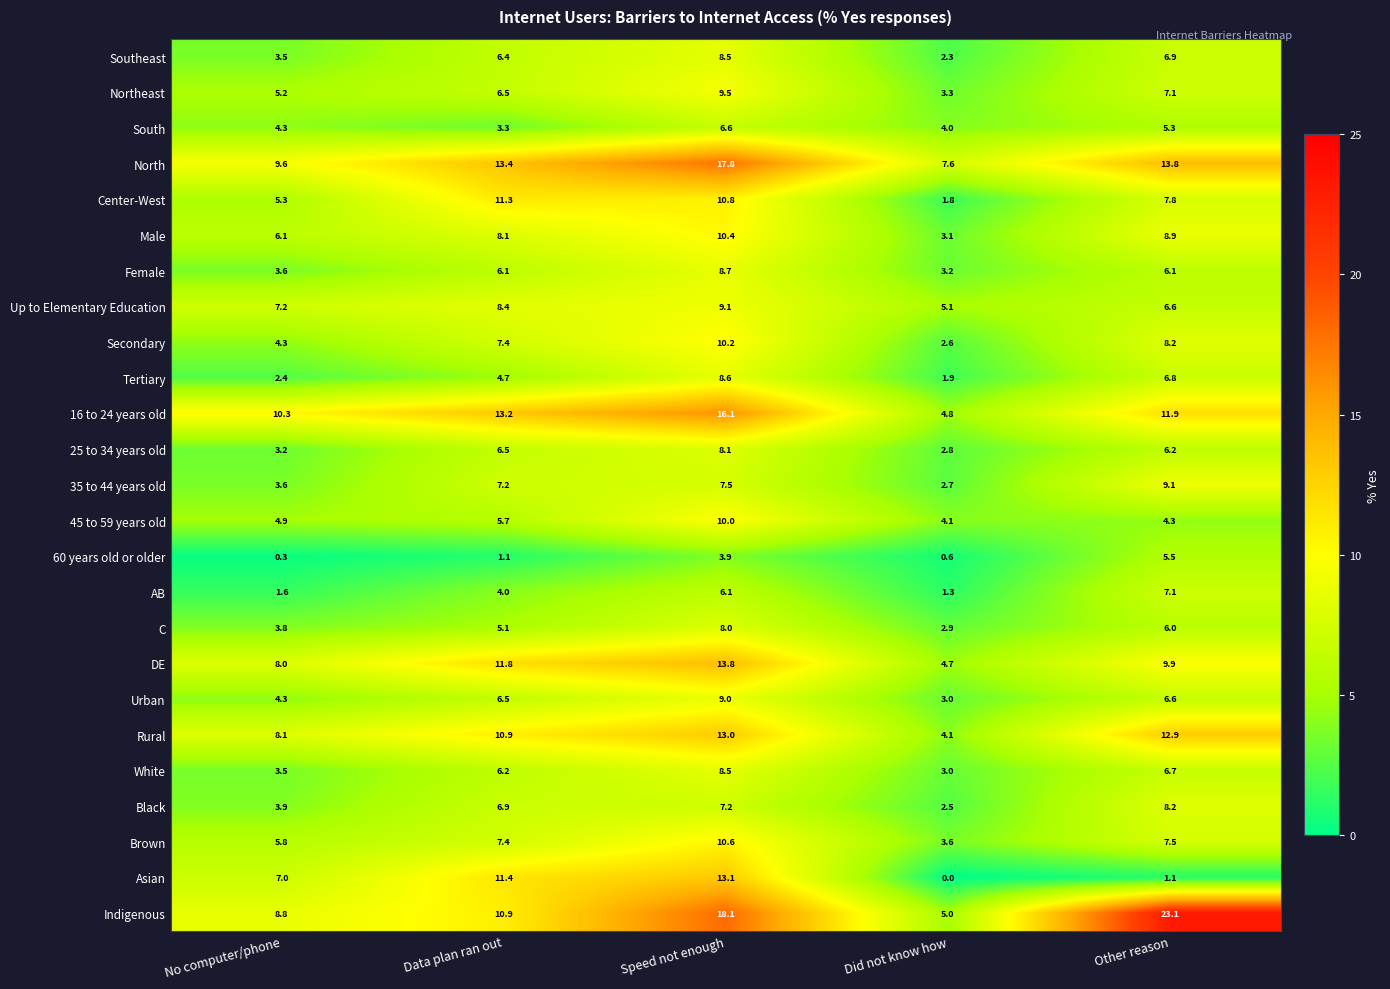

The Secondary series shows 2.6 at Did not know how. True or false?

True